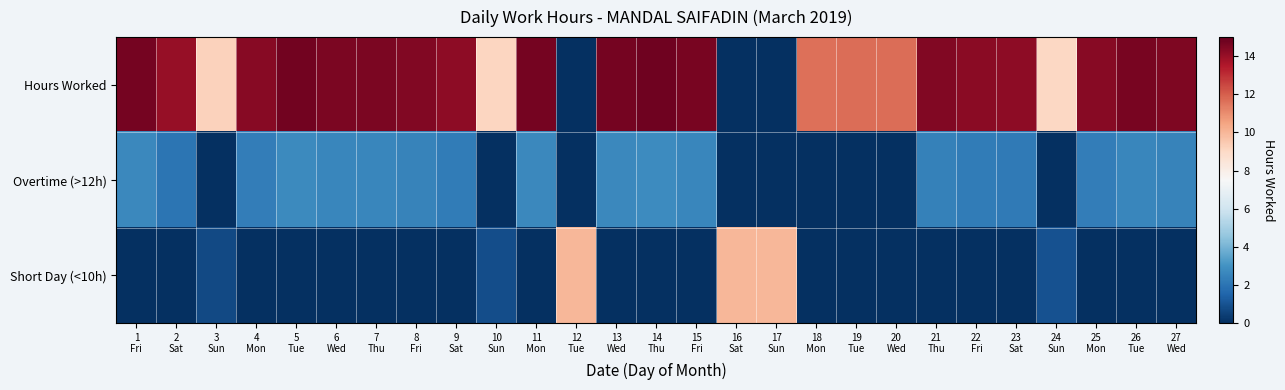

Rank the series at 6 Wed from lowest to highest value.

Short Day (<10h), Overtime (>12h), Hours Worked